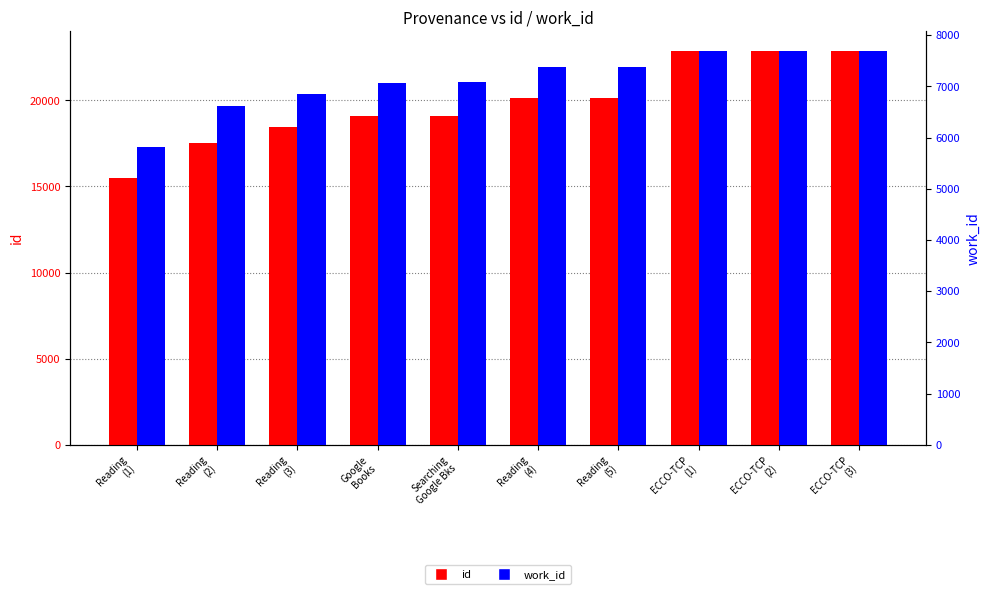

What is the greatest value displayed?

22880